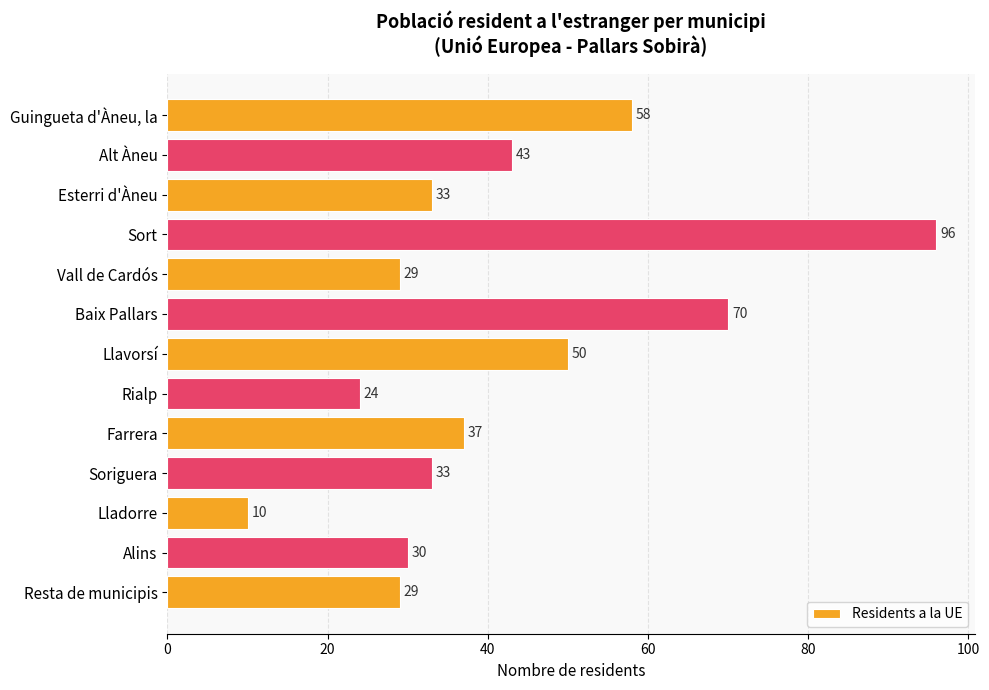

What is the sum of all values?

542